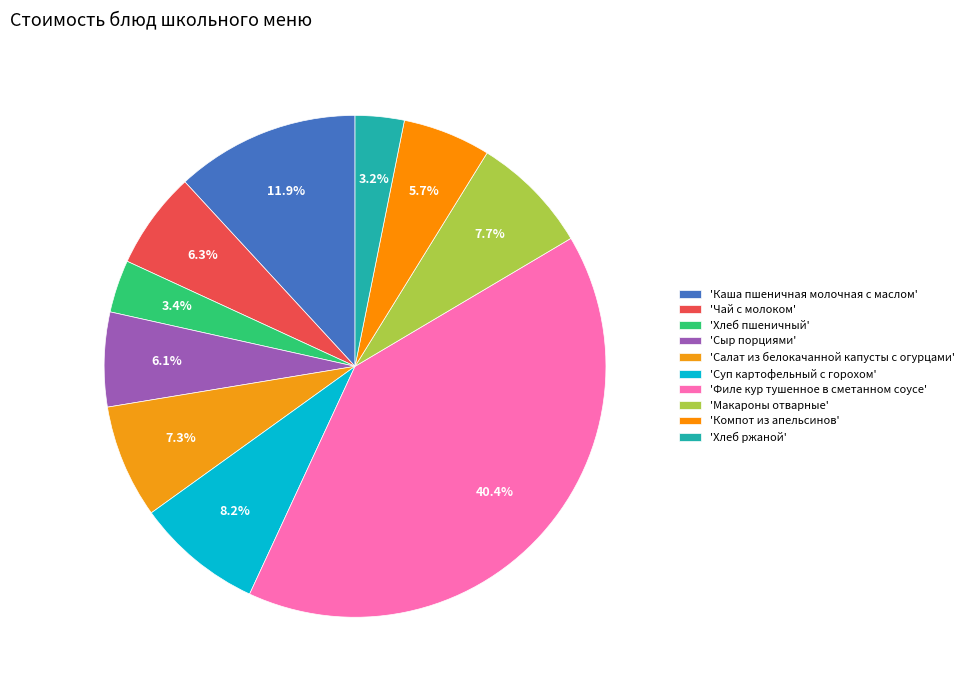

How many slices are in this pie chart?

10